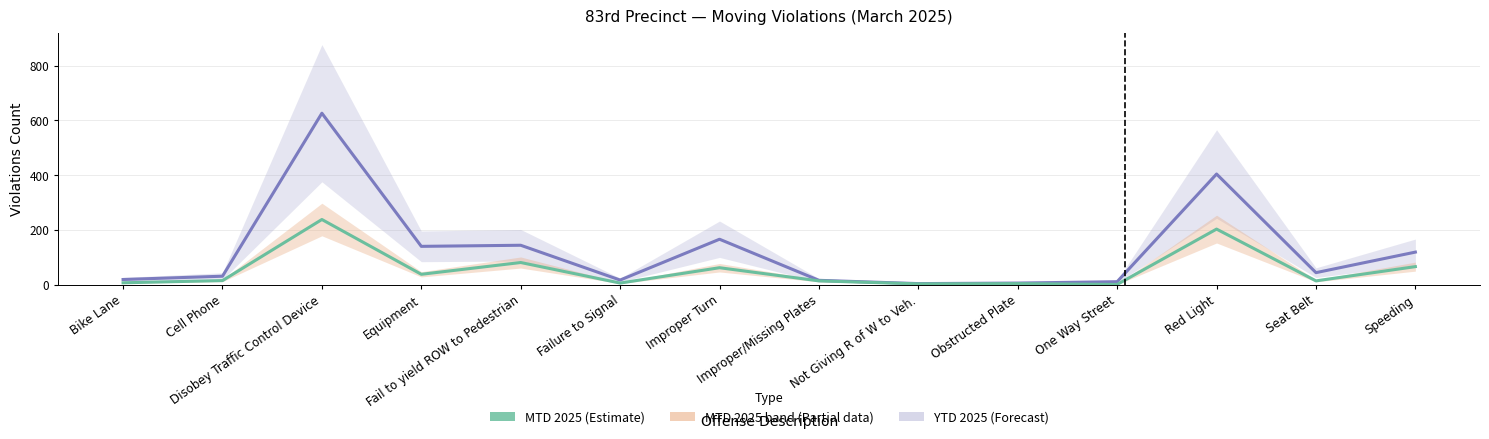

Reading left to right, transcribe all the data shown in this chart.

YTD 2025: 19	31	626	140	144	17	166	16	4	6	11	404	44	119
MTD 2025: 7	15	238	38	81	6	62	14	3	4	1	203	14	66